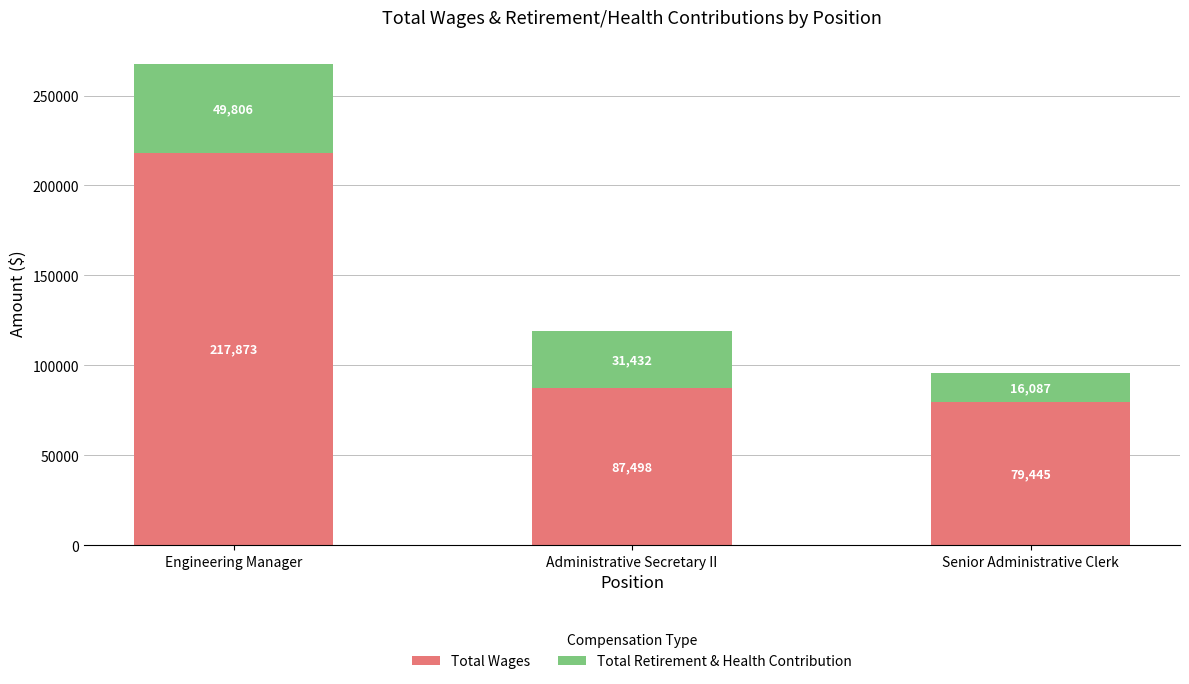

What is the sum of all Total Wages values?

384816